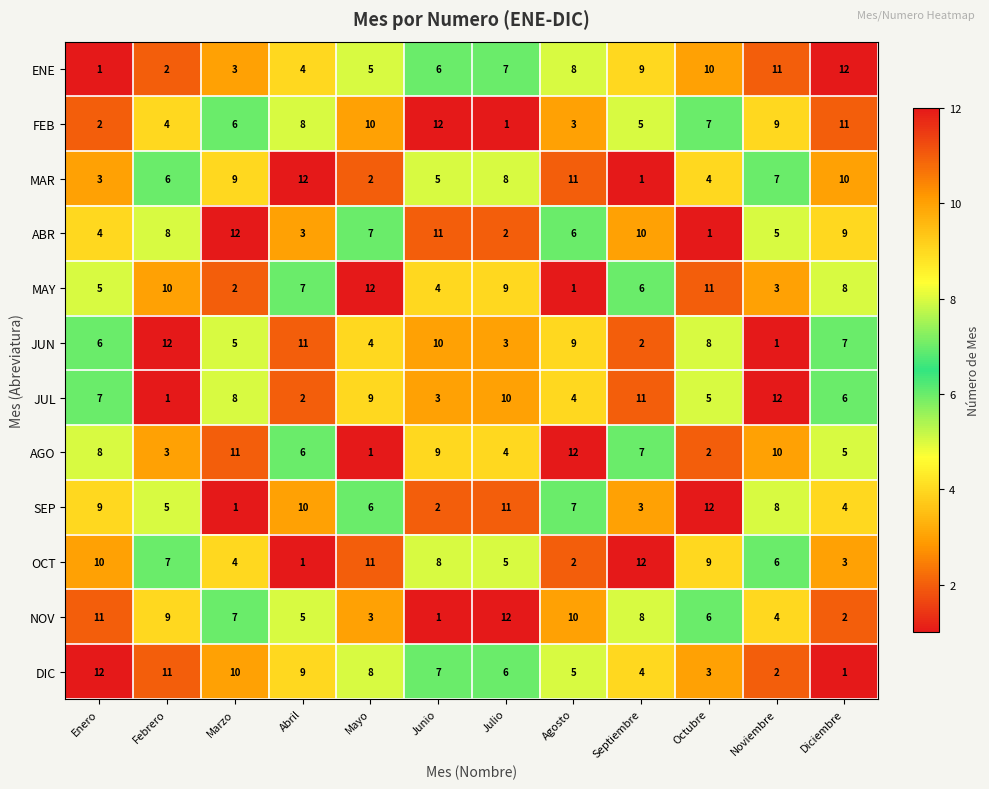

Which category has the highest value in the DIC series?

Enero